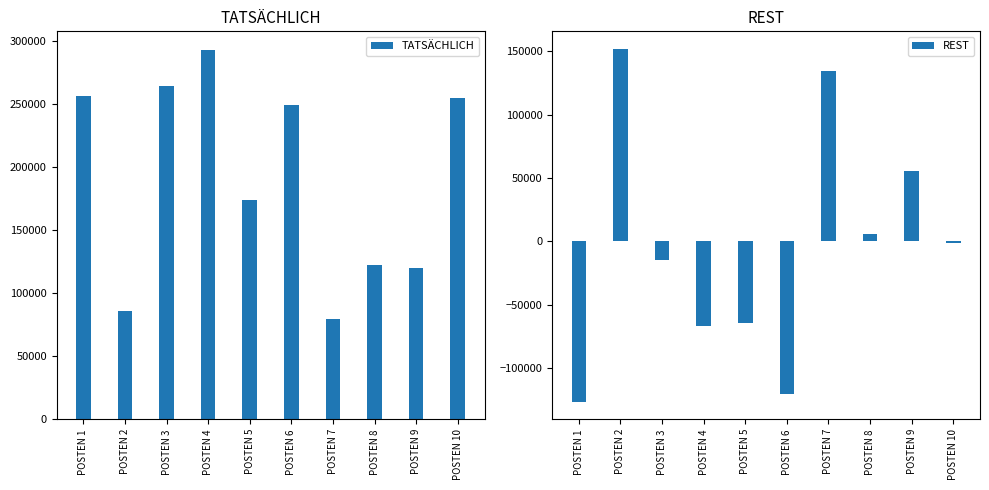

At POSTEN 7, list the series in order from largest to smallest.

REST, TATSÄCHLICH